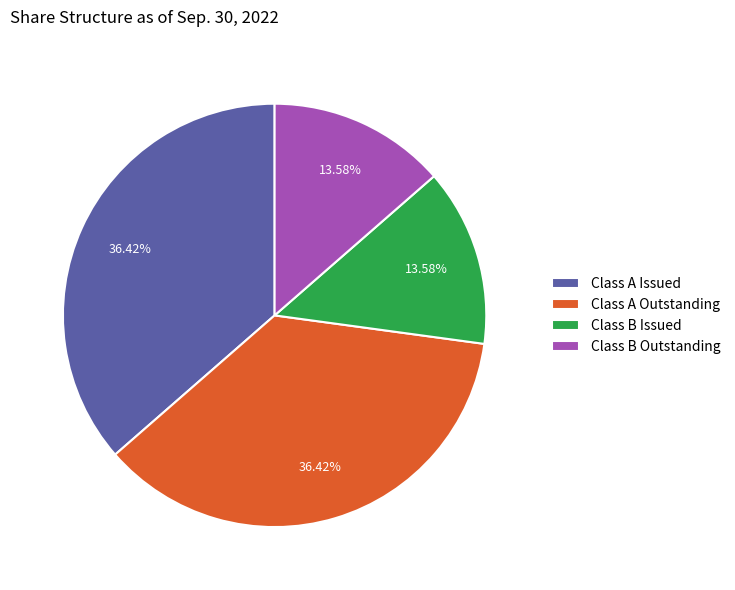

Is the sum of Class A Outstanding and Class A Issued greater than half?

Yes